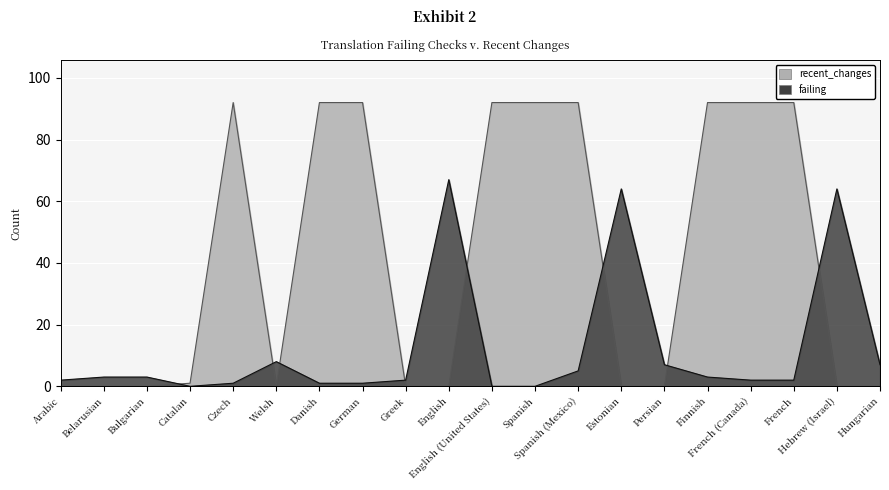

What is the difference between the failing values at Hungarian and Spanish (Mexico)?

2